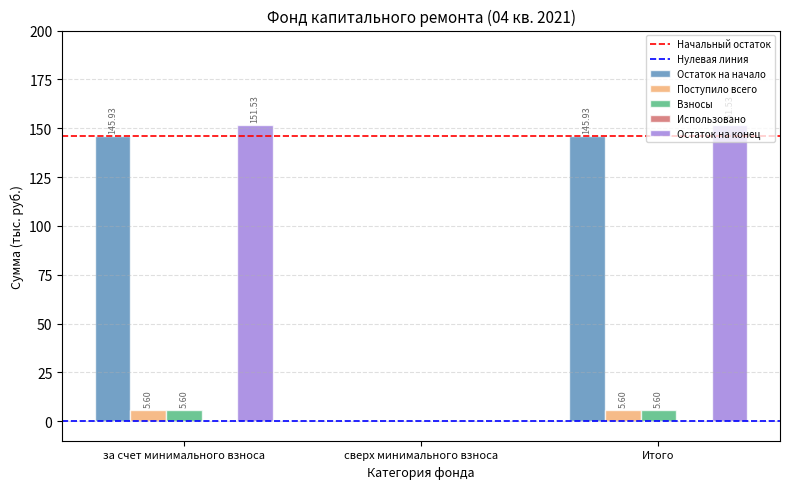

What is the sum of the Поступило всего values at сверх минимального взноса and за счет минимального взноса?

5.6